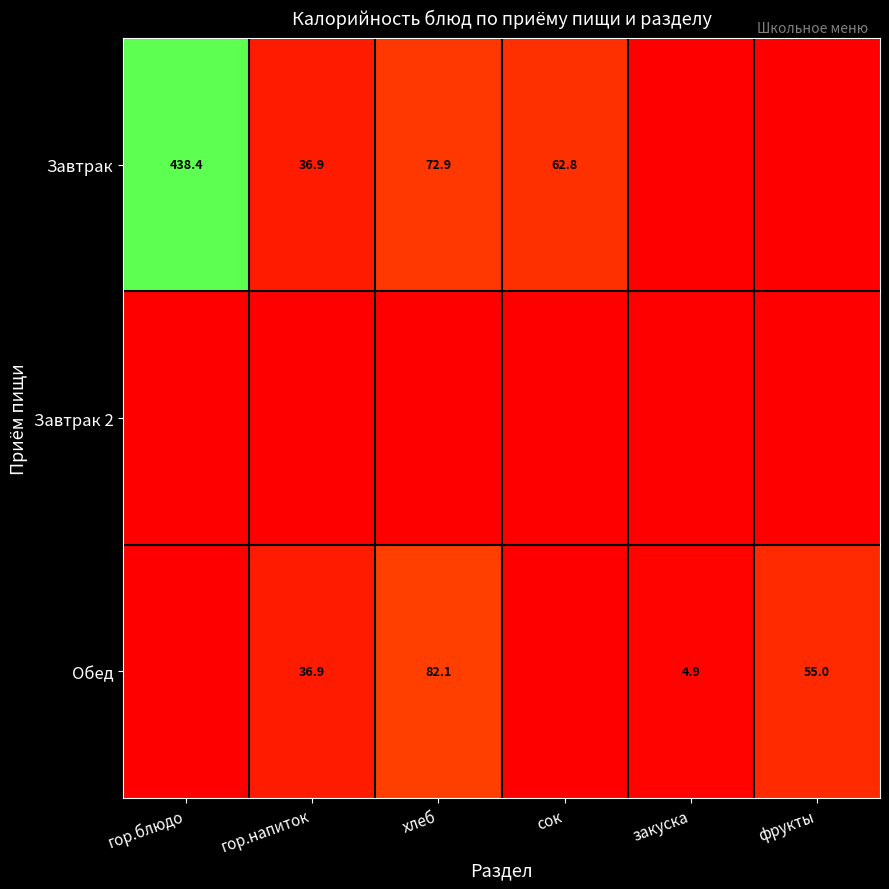

Is it true that Обед equals 11.2 at фрукты?

False